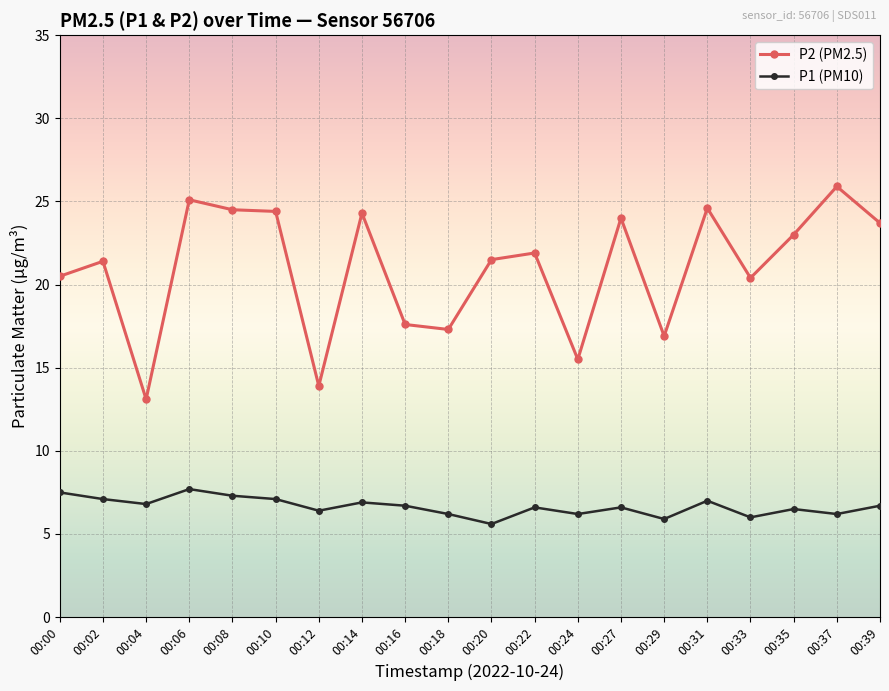

True or false: P1 (PM10) and P2 (PM2.5) intersect in this chart.

False